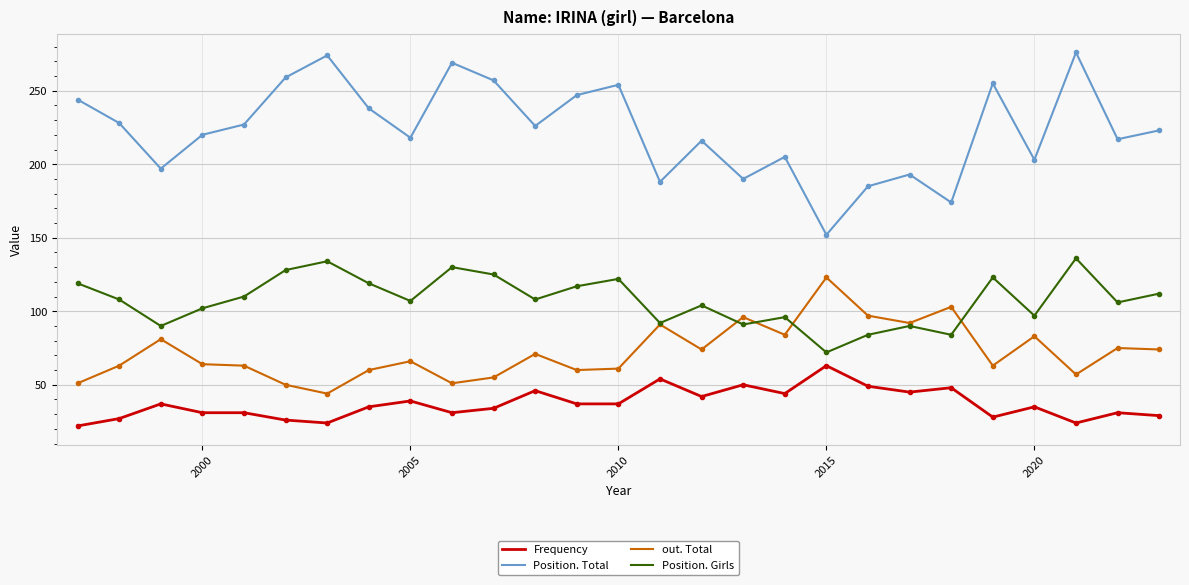

Which series has the largest total across all categories?

Position. Total